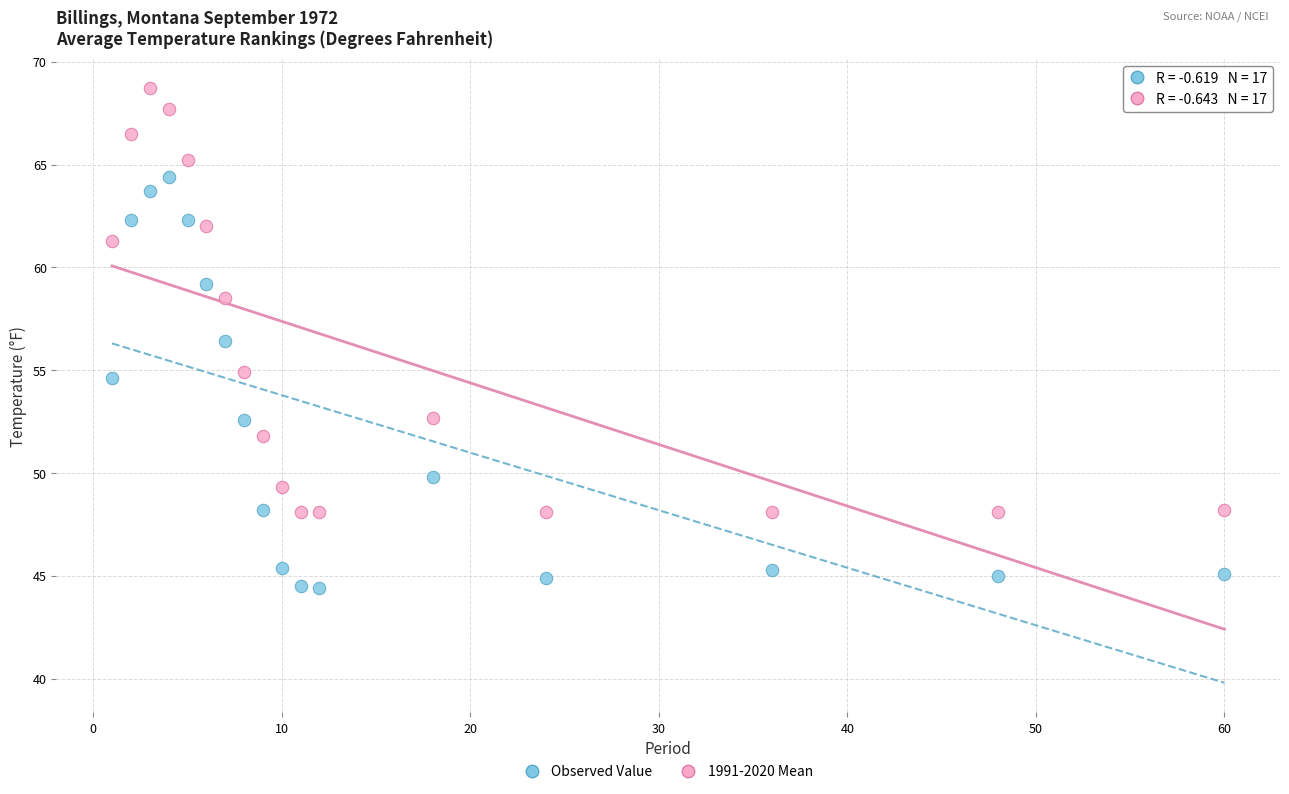

Across all series, what Y value is closest to 56?

56.4